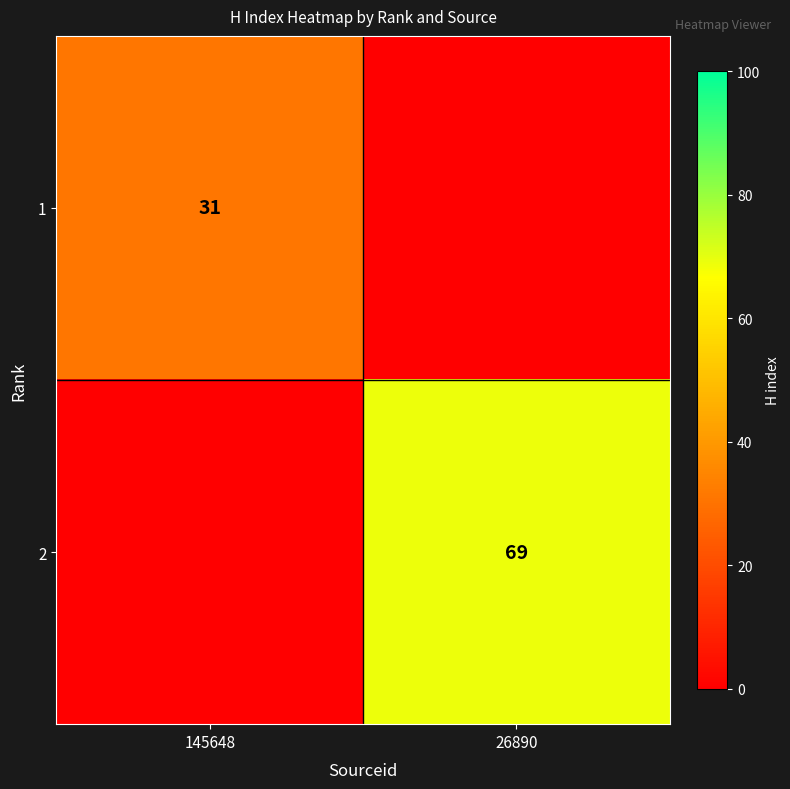

Is it true that 1 equals 31 at 145648?

True